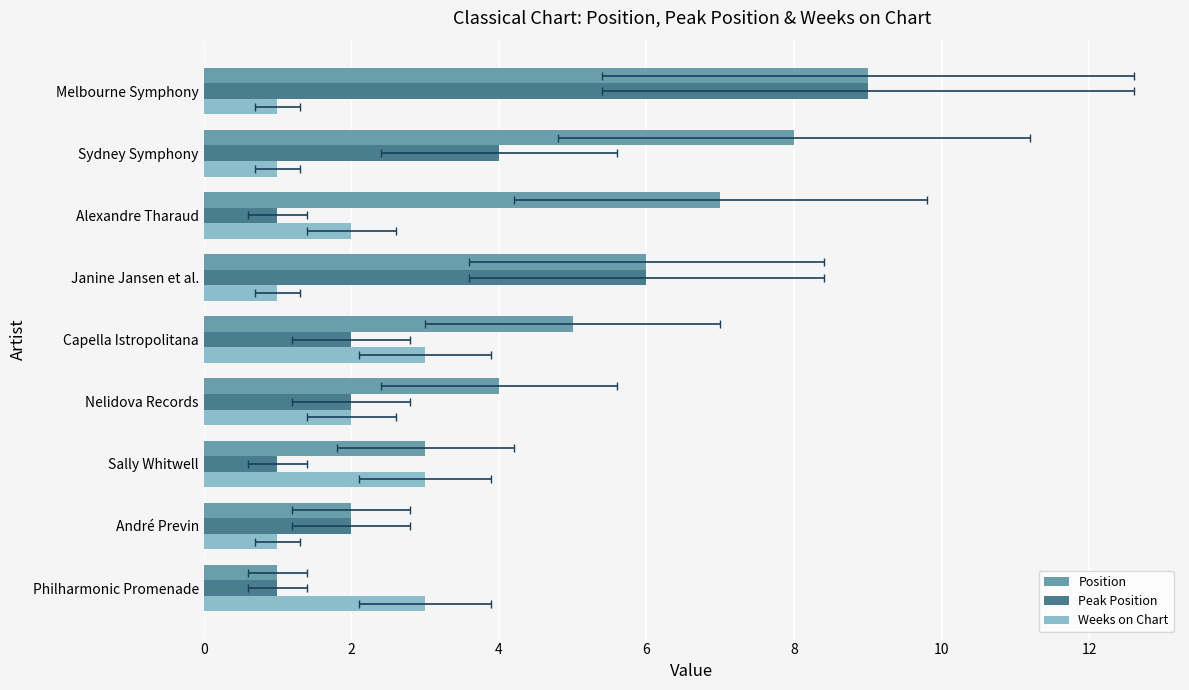

At how many categories does at least one series exceed 3?

6